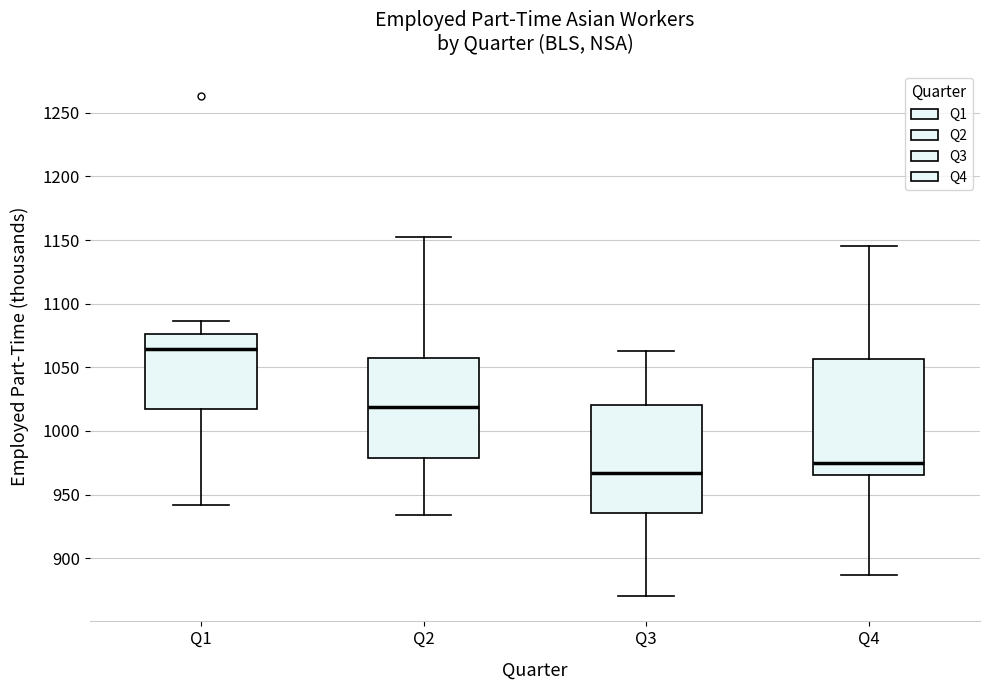

Reading left to right, read every box against the y-axis: the position of its median line, the range the box covers, and the ends of its whiskers. The values are not printed on the chart, so give them approximately, as read against the axis.

Q1: median 1065, box 1020 to 1075, whiskers 940 to 1085
Q2: median 1020, box 980 to 1060, whiskers 935 to 1150
Q3: median 965, box 935 to 1020, whiskers 870 to 1065
Q4: median 975, box 965 to 1055, whiskers 885 to 1145